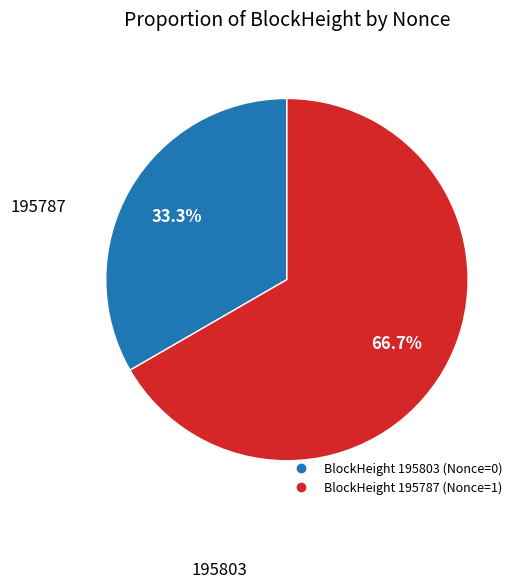

Is there any slice that represents more than half of the pie?

Yes